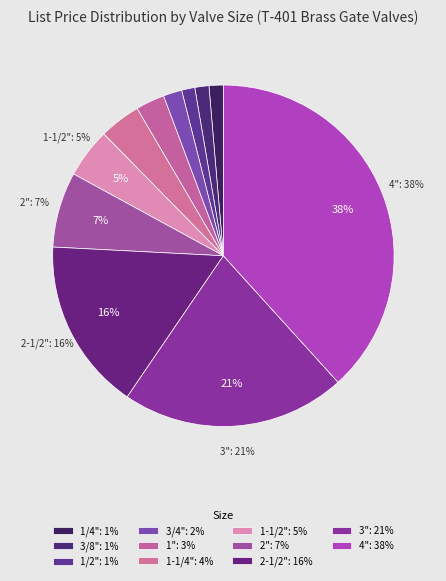

To the nearest percent, what is the difference between the largest and smallest slice percentages?

37%